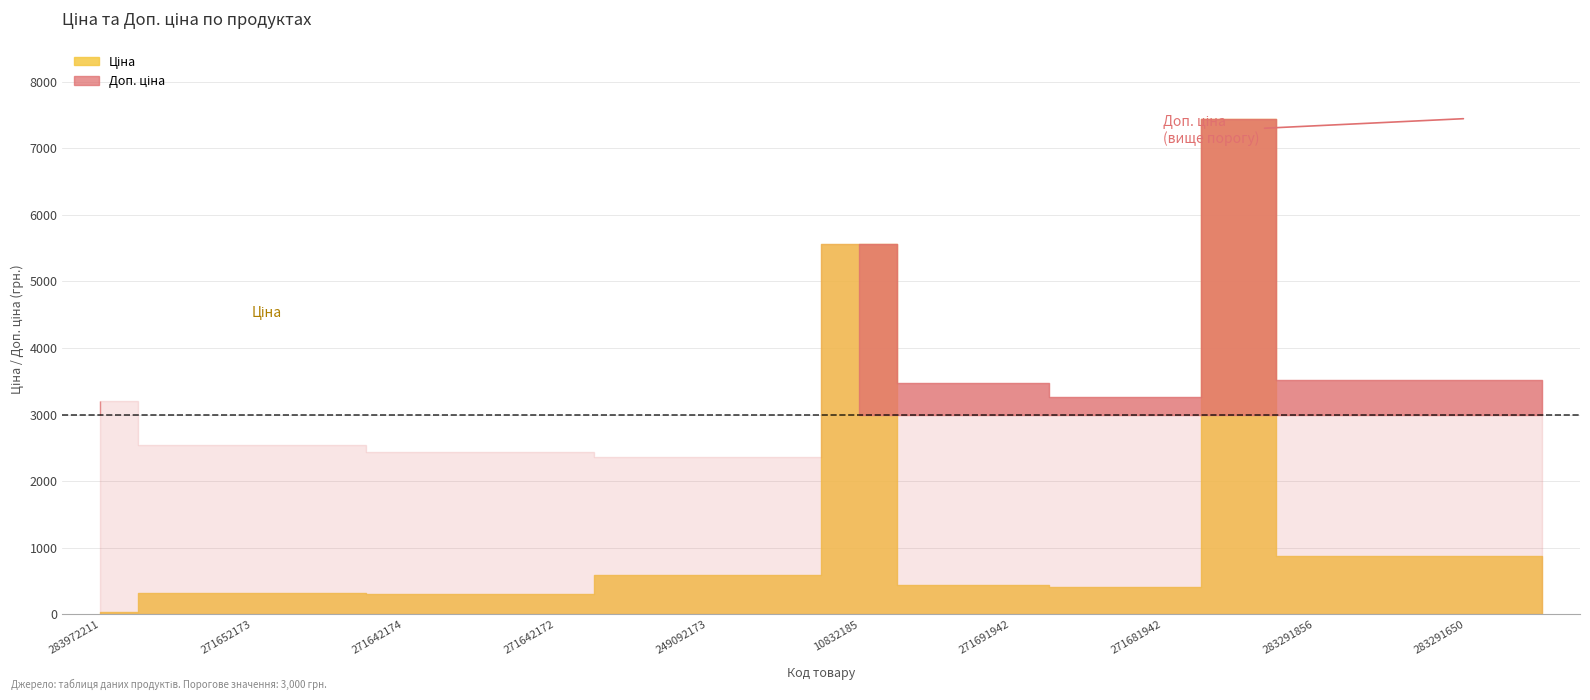

True or false: Ціна and Доп. ціна cross at least once.

False